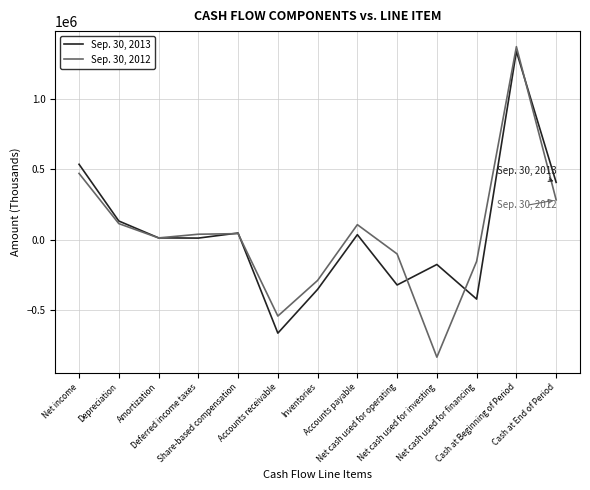

At which category does Sep. 30, 2012 reach its first local valley?

Amortization